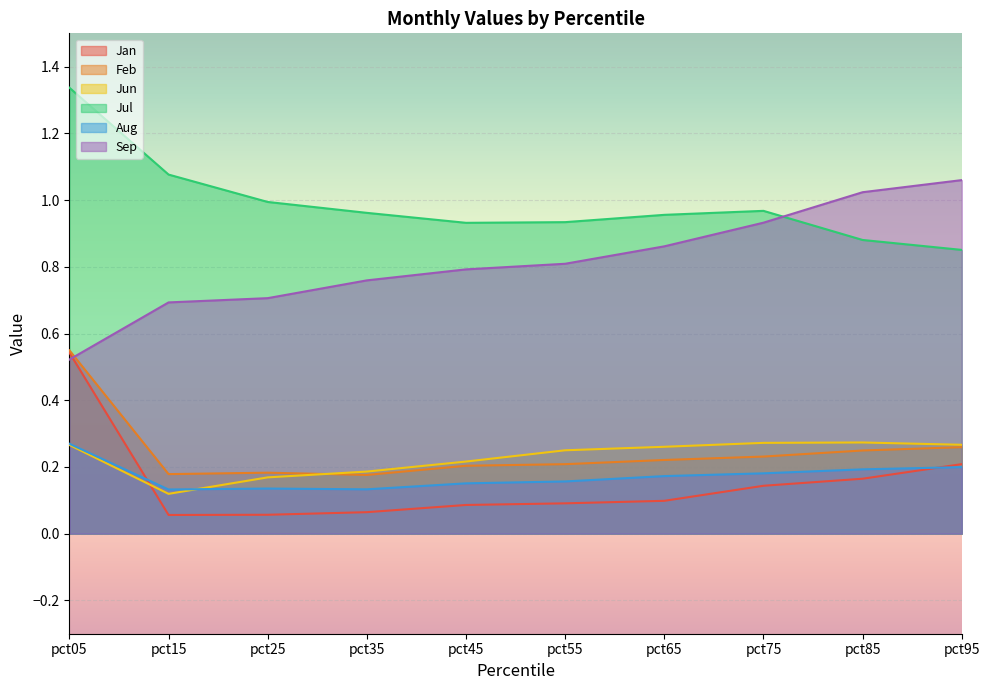

Between pct35 and pct55, which series saw the biggest shift?

Jun